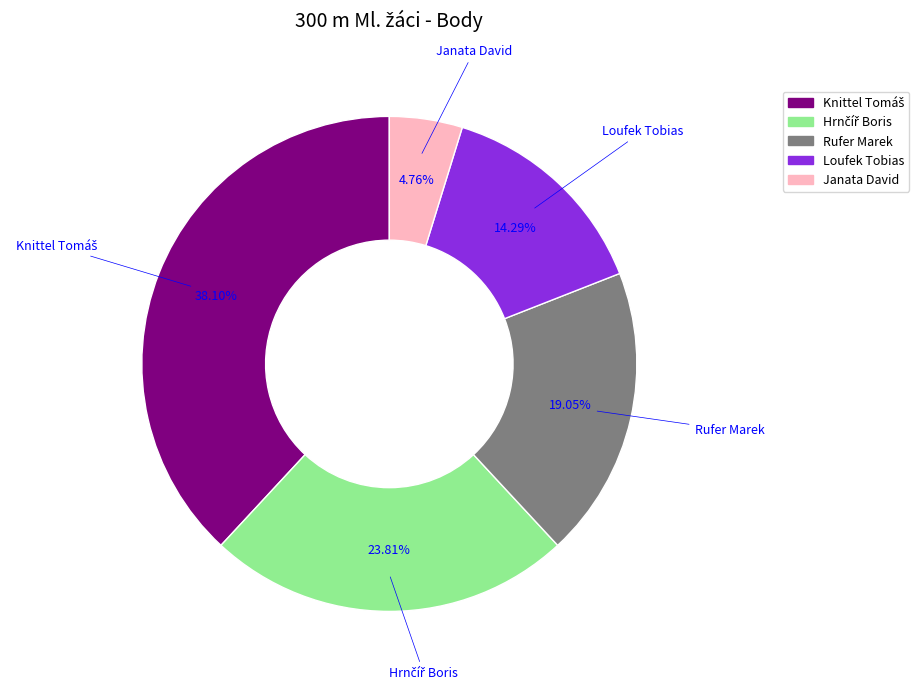

Does any single category account for the majority?

No